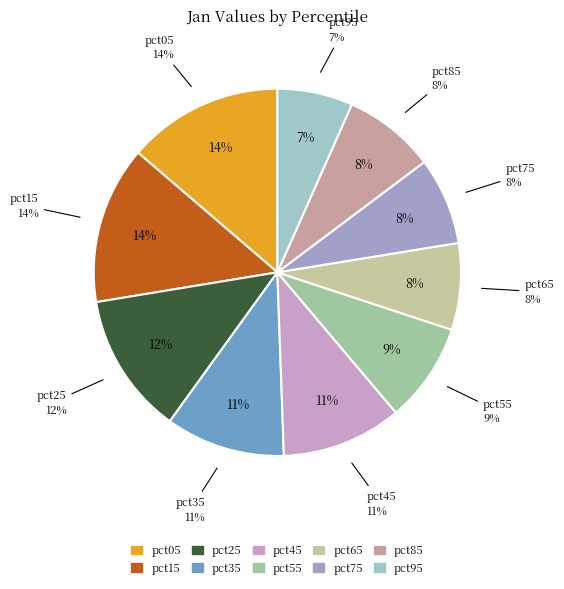

What is the change in value from pct45 to pct75?

-0.4